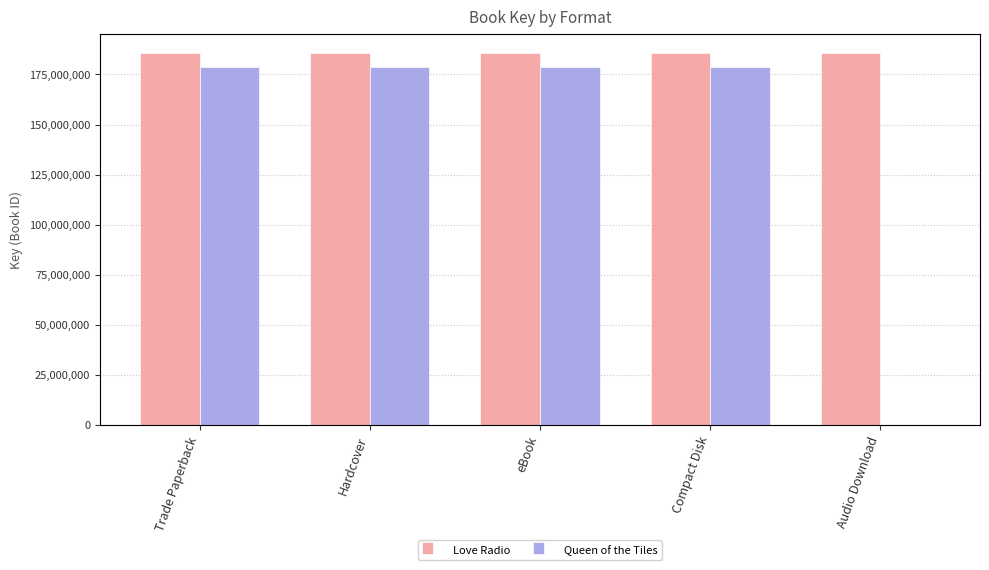

The value of Love Radio at Hardcover is 320478512. True or false?

False